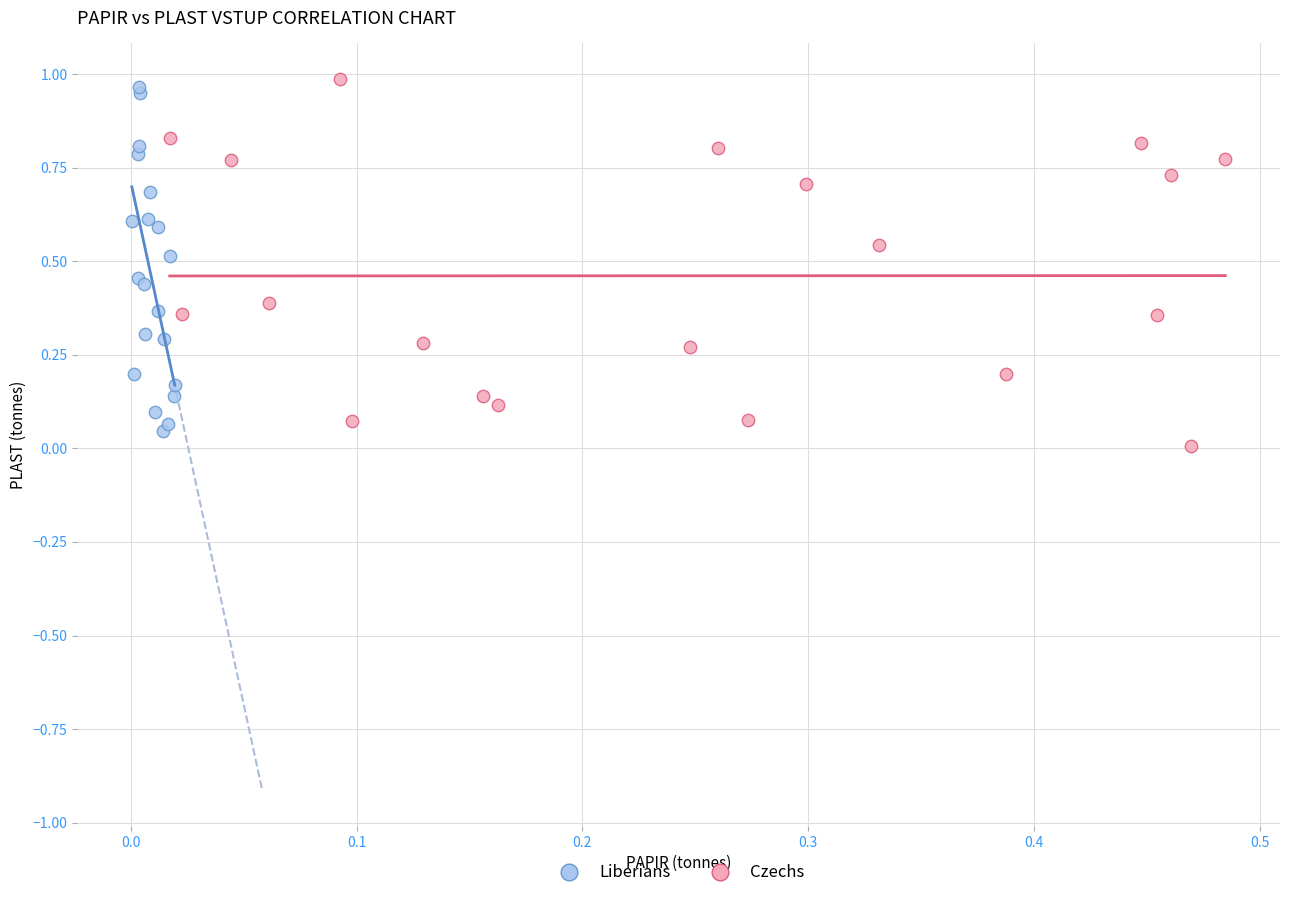

Which series has the widest spread of Y values?

Czechs